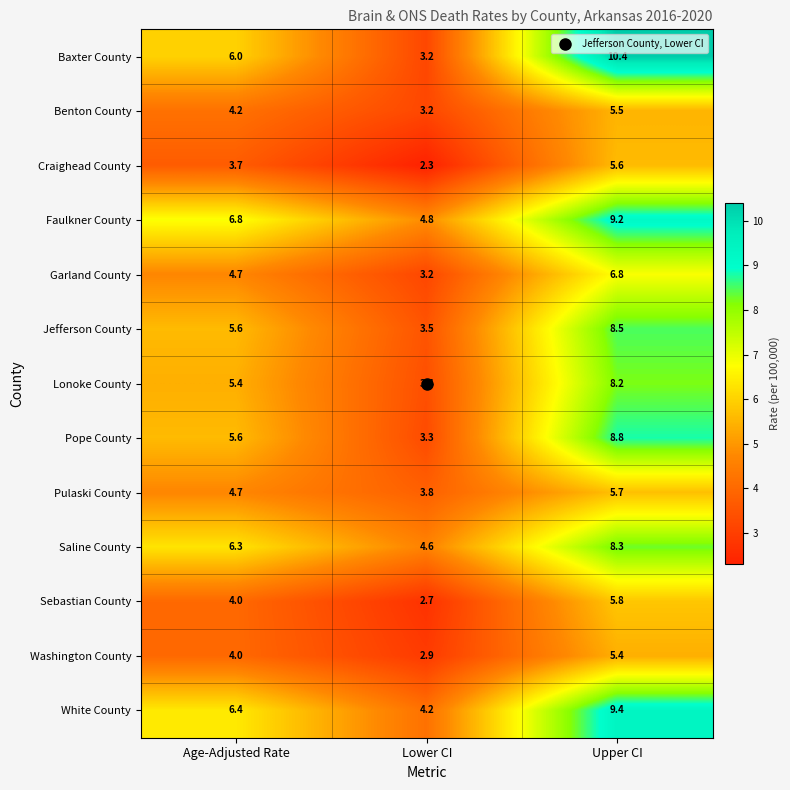

How many data points does each series have?

3